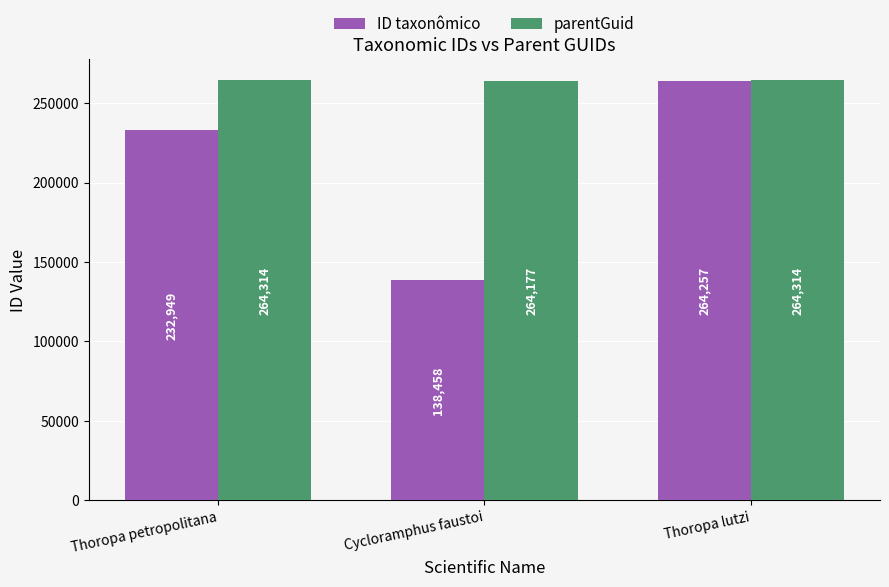

Reading right to left, extract all data points from this chart.

ID taxonômico: Thoropa lutzi=264257	Cycloramphus faustoi=138458	Thoropa petropolitana=232949
parentGuid: Thoropa lutzi=264314	Cycloramphus faustoi=264177	Thoropa petropolitana=264314